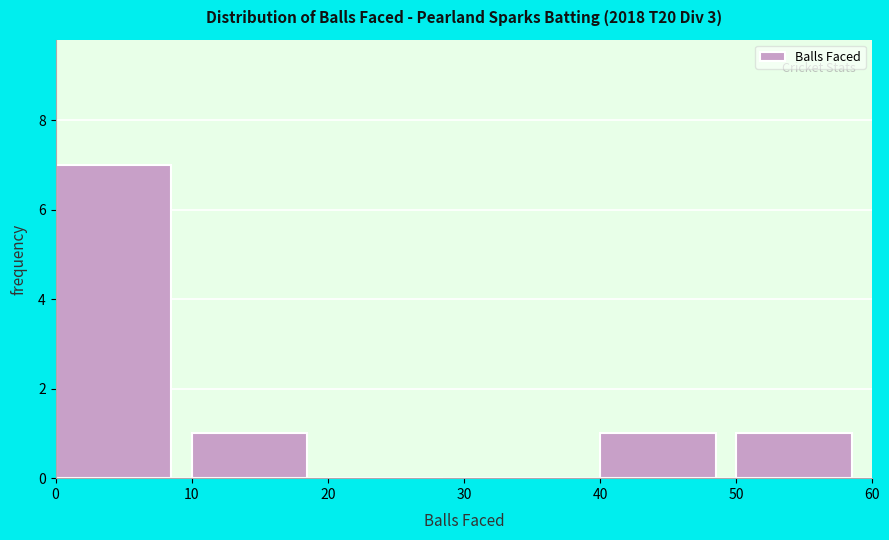

What is the height of the bar covering 10 to 20 on the x-axis? The values are not printed on the chart, so give them approximately, as read against the axis.

1